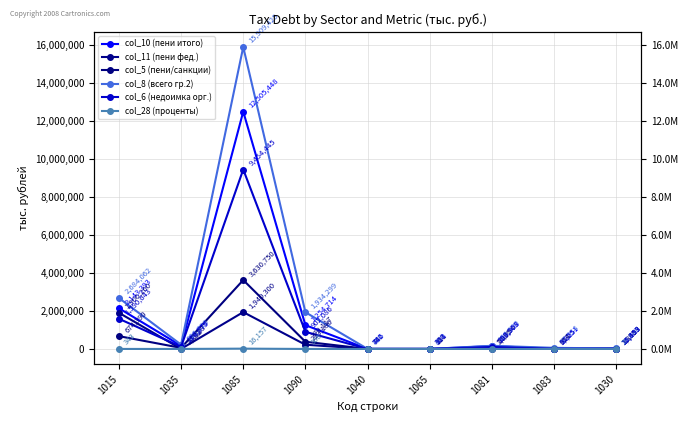

At 1090, list the series in order from largest to smallest.

col_8 (всего гр.2), col_10 (пени итого), col_6 (недоимка орг.), col_5 (пени/санкции), col_11 (пени фед.), col_28 (проценты)